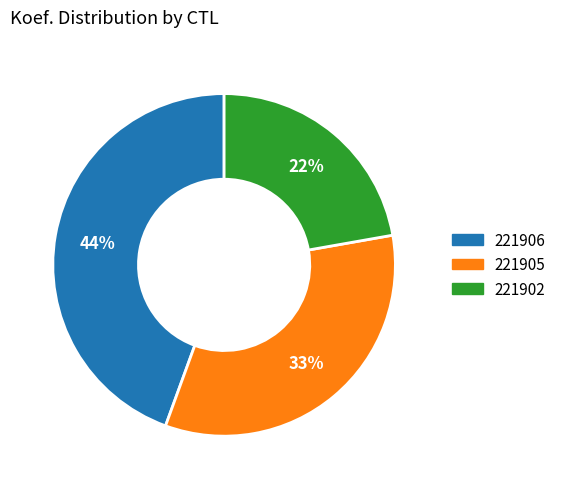

Does 221905 account for over 50% of the chart?

No